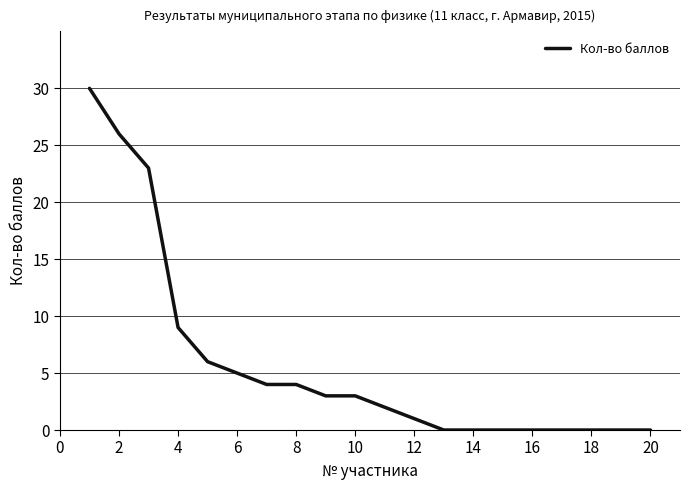

What is the maximum value shown in the chart?

30